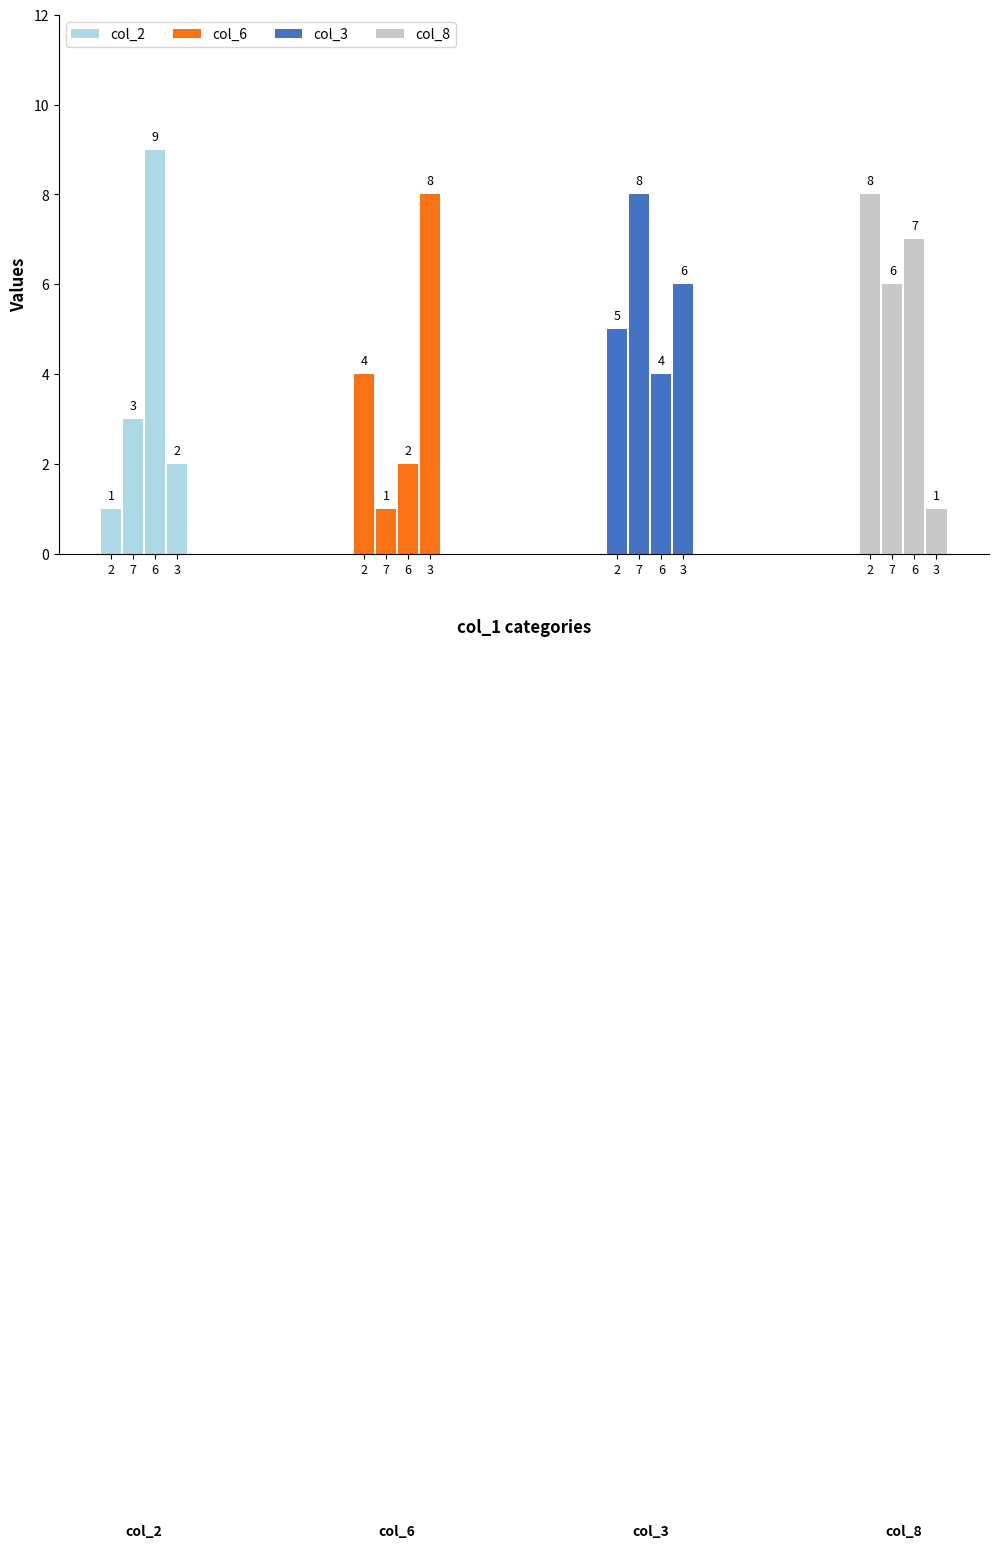

What is the difference between the maximum and minimum values in the col_3 series?

4